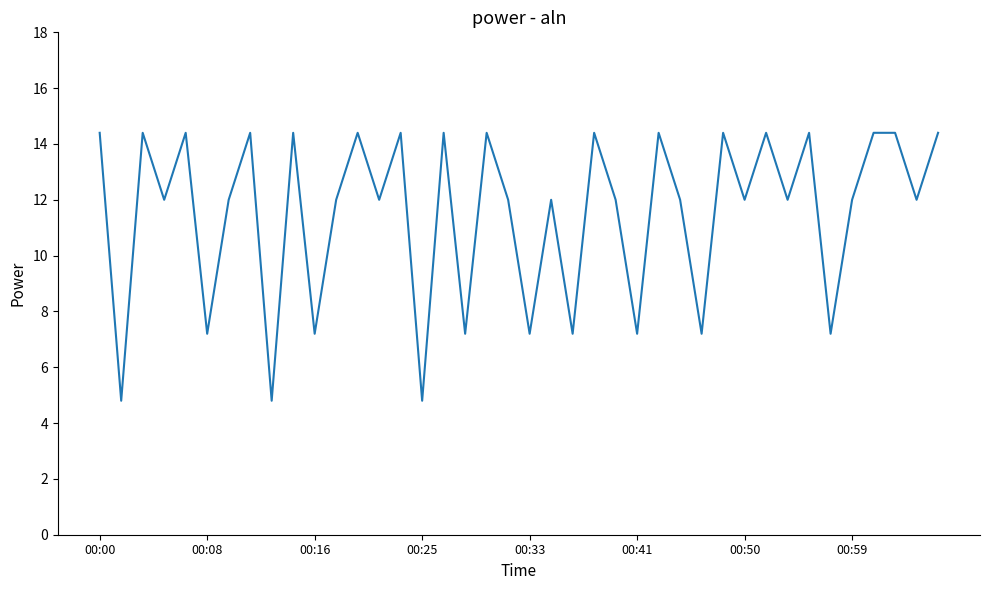

What is the difference between the maximum and minimum values?

9.6